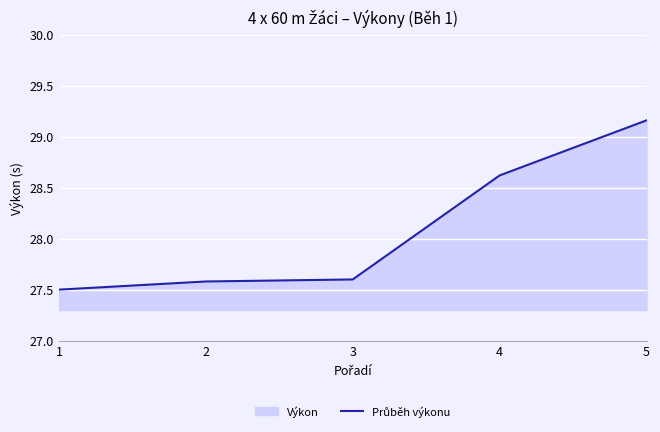

Rank the categories by value from highest to lowest.

5, 4, 3, 2, 1